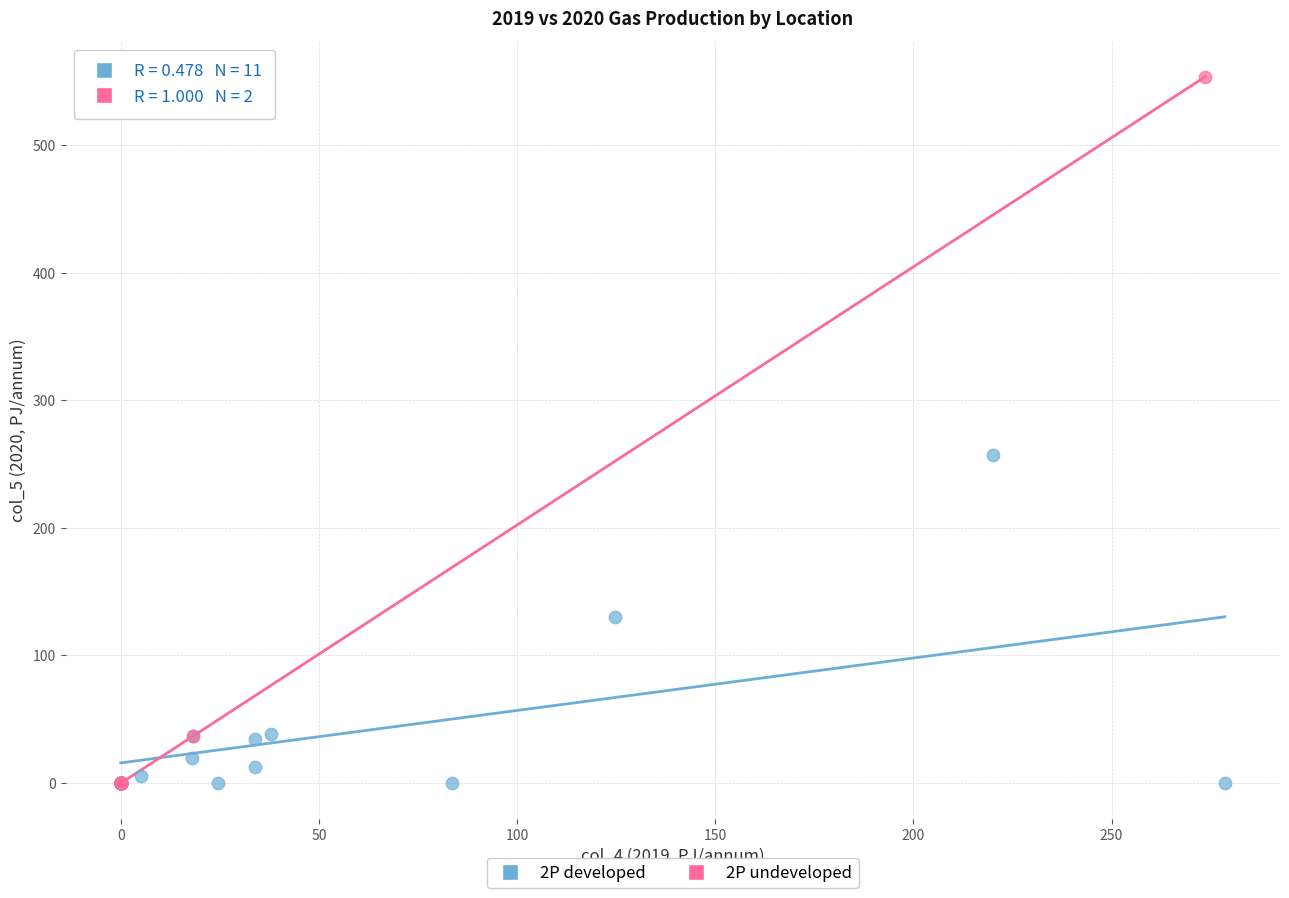

Which series reaches the maximum Y coordinate?

2P undeveloped